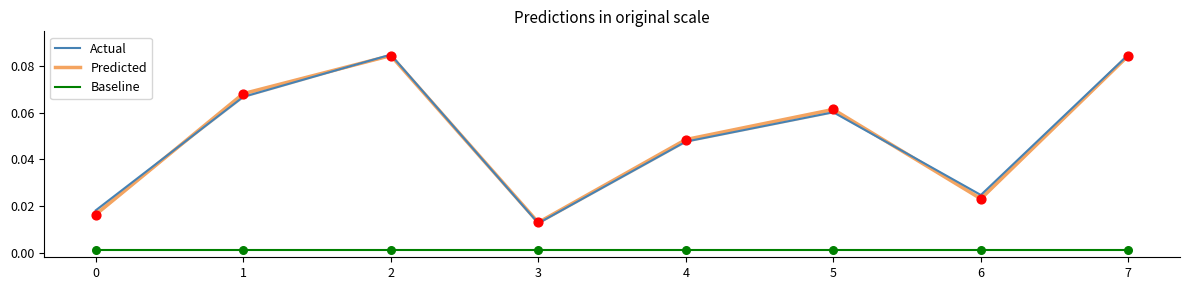

Which series has the largest total across all categories?

Actual